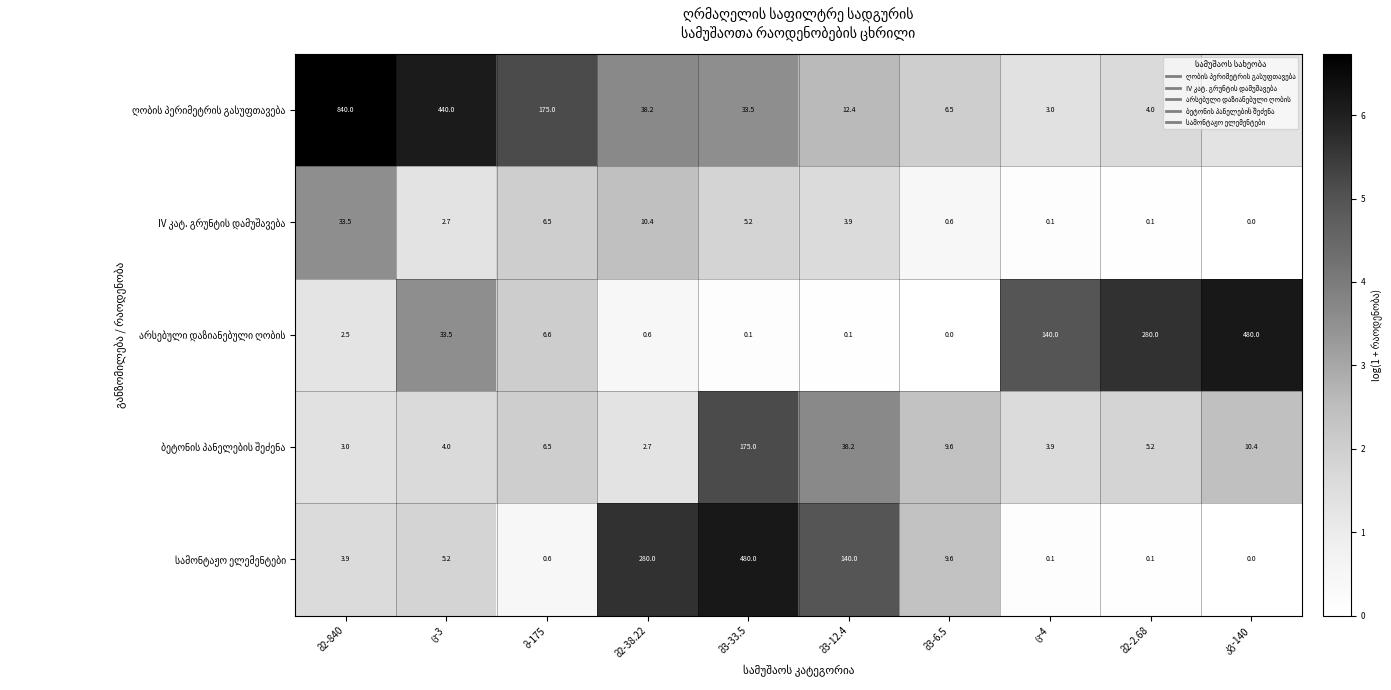

The ღობის პერიმეტრის გასუფთავება series shows 10.5 at ც-3. True or false?

False